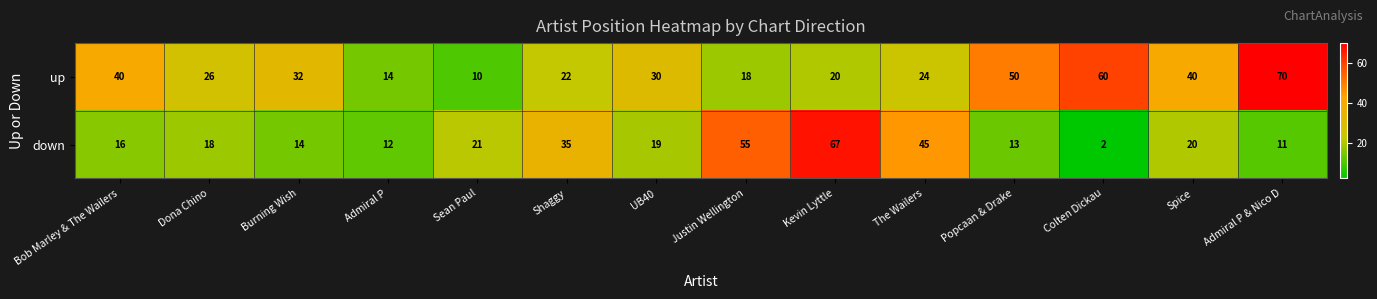

List the series in order of their overall mean, highest first.

up, down